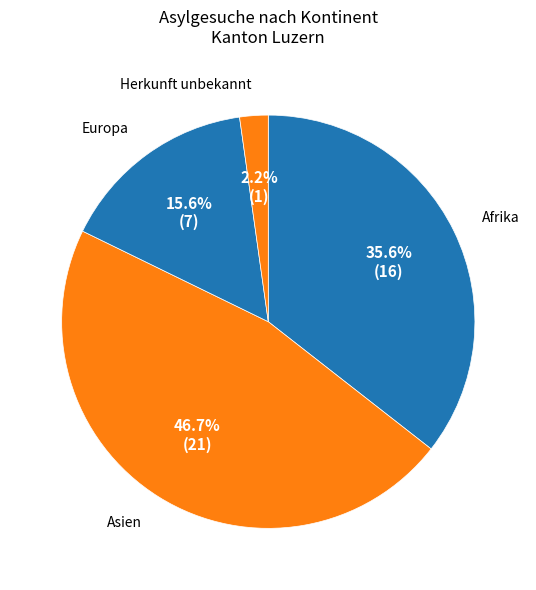

Count the number of slices in the pie.

4